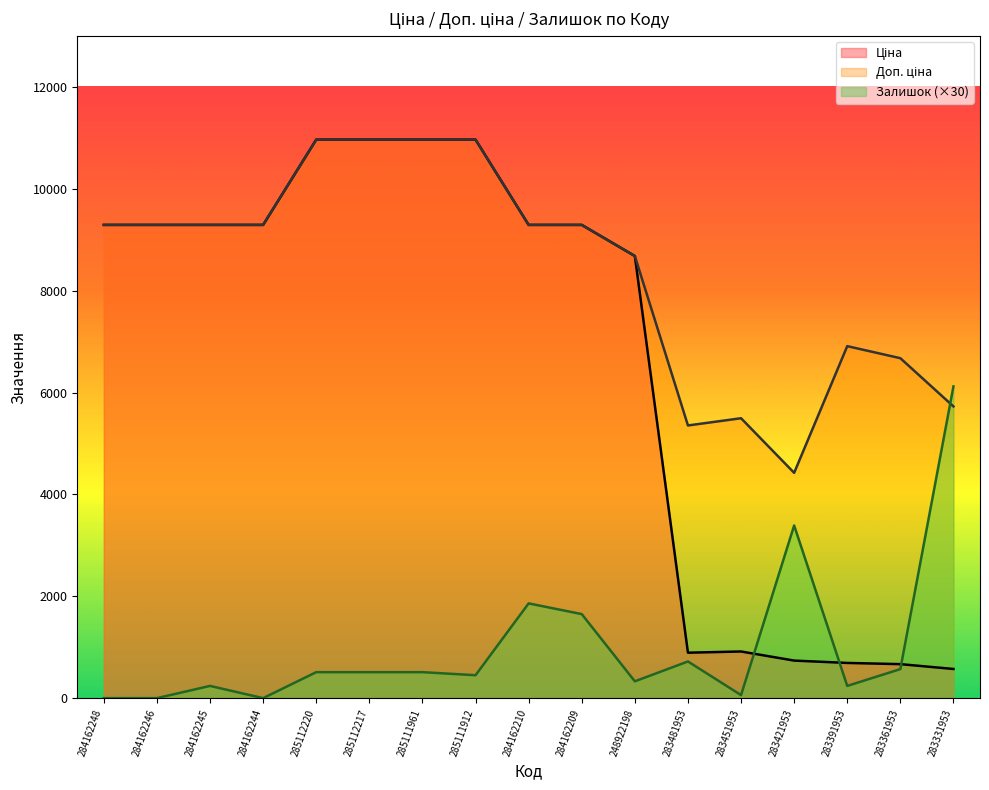

In Ціна, how many points are higher than both neighbors (excluding endpoints)?

1